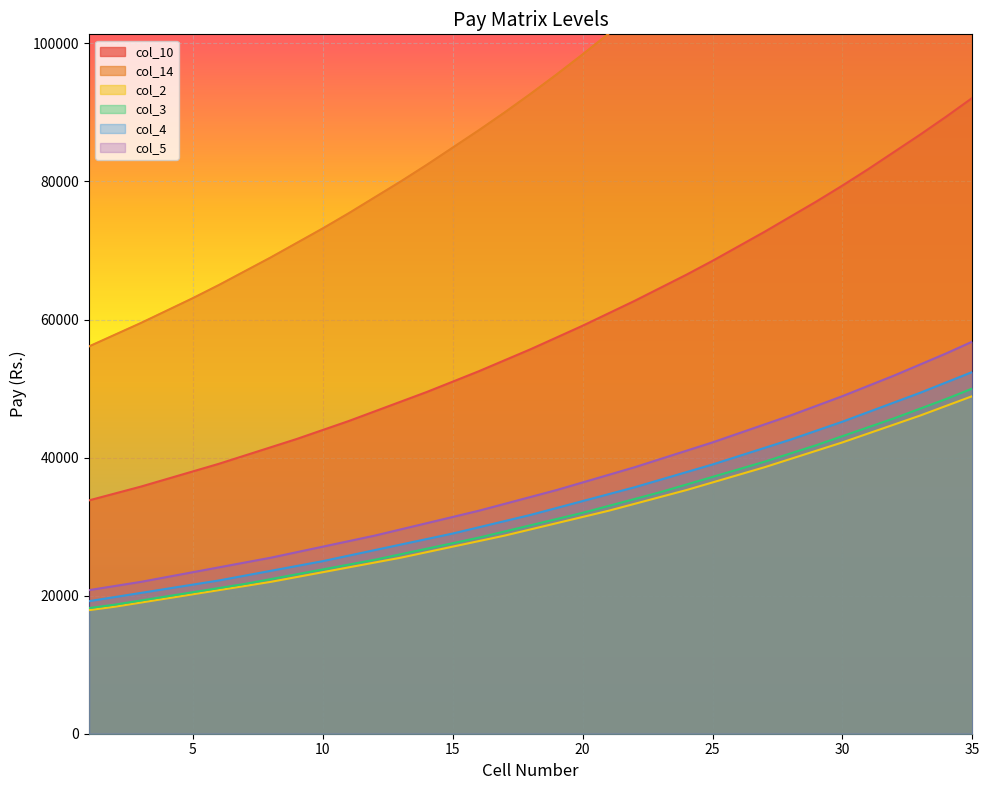

The col_3 series shows 28400 at 16. True or false?

True